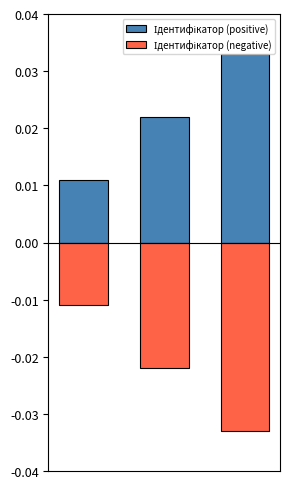

How many groups of bars are there?

3